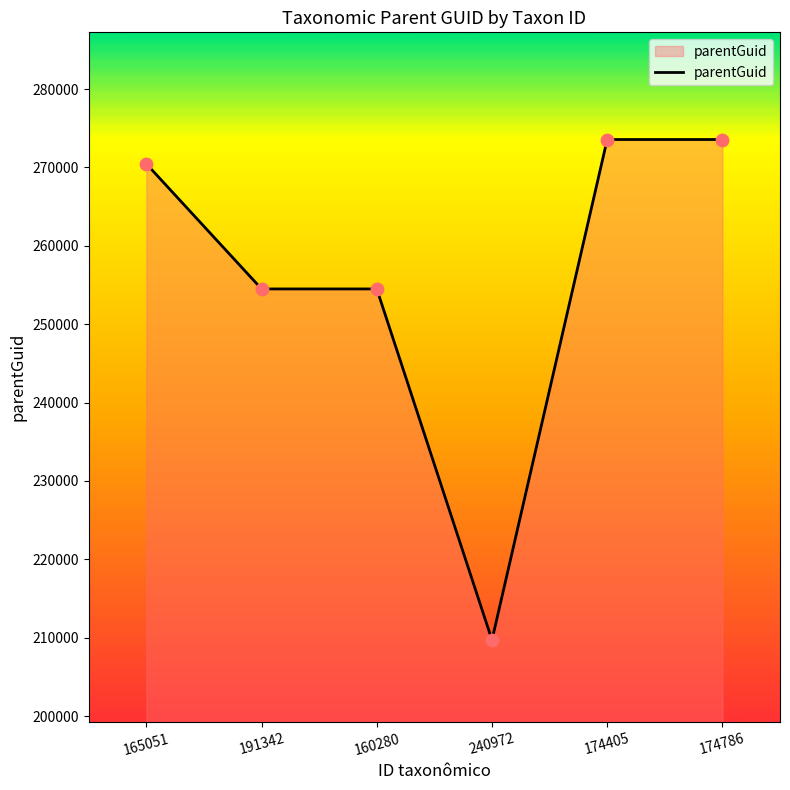

Which has a higher value, 191342 or 174786?

174786